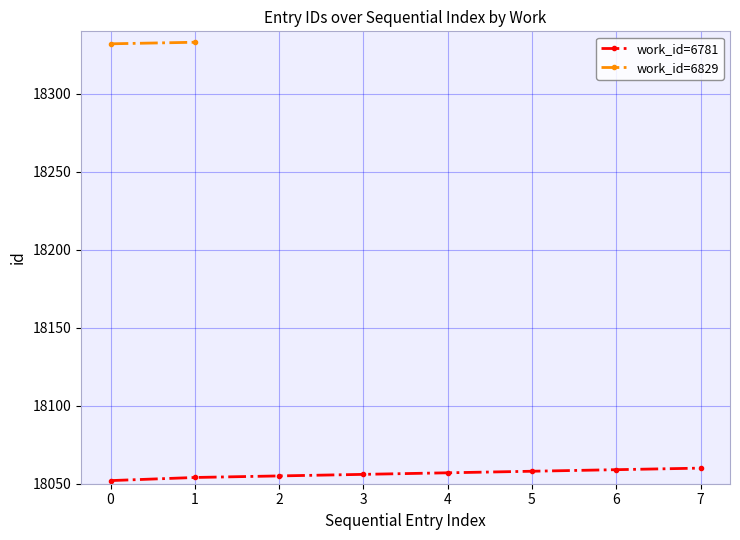

What is the value of the work_id=6781 point at the 8th from the left?

18060